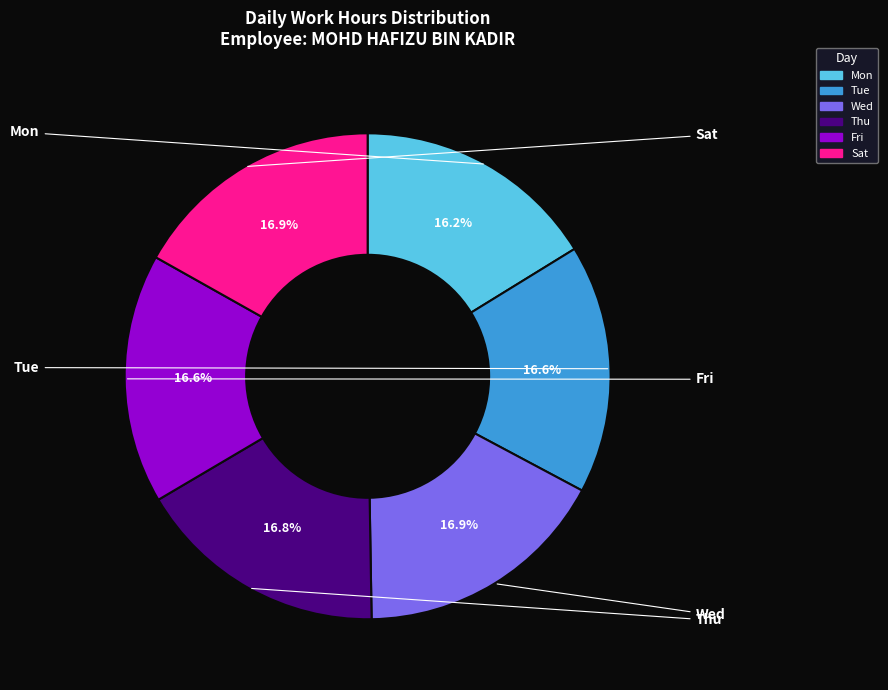

How many segments does this pie chart have?

6